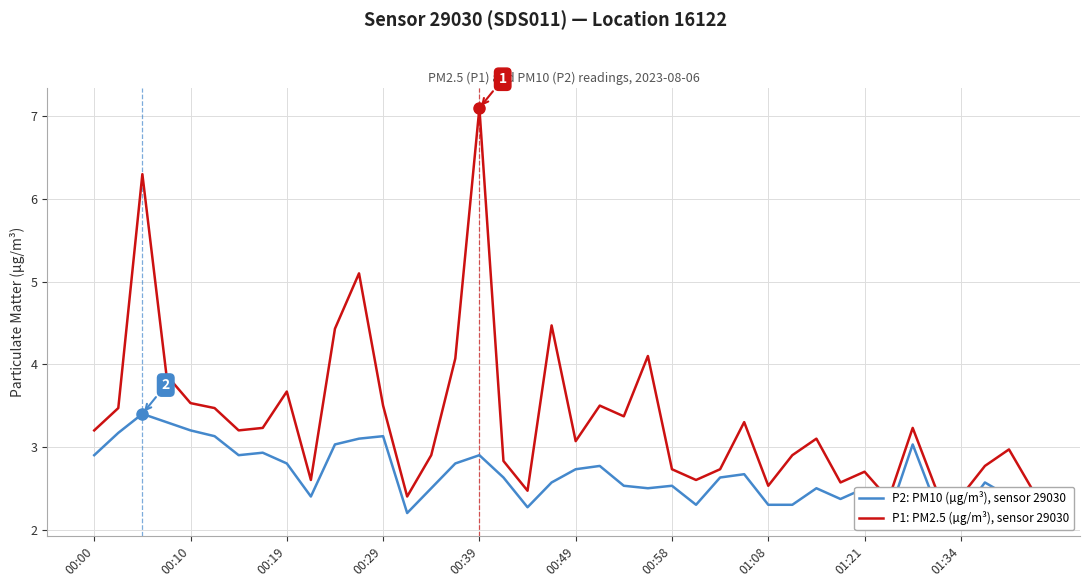

Where is P1: PM2.5 (µg/m³), sensor 29030 nearest to the value 4?

15